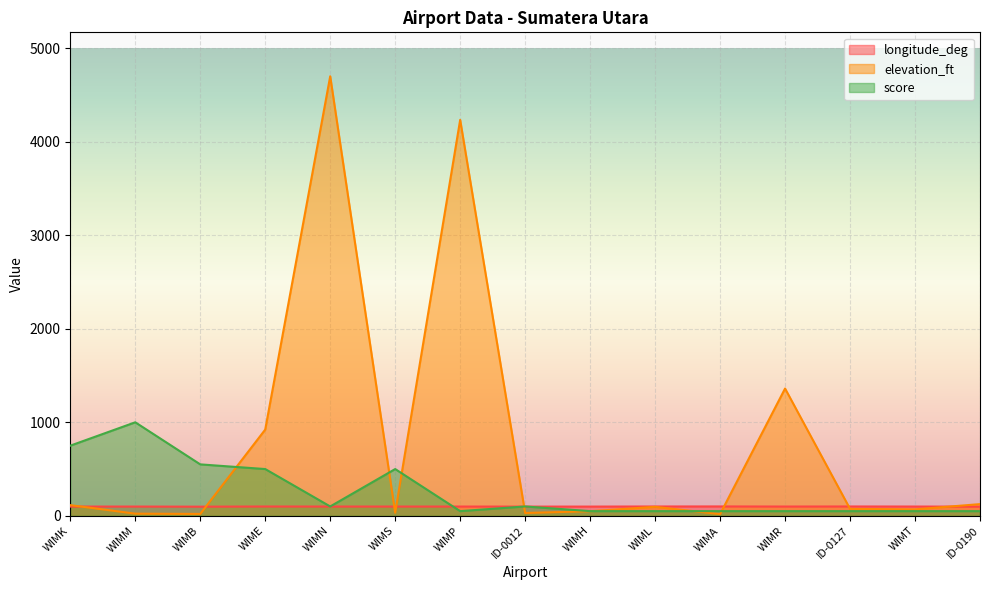

At which category does longitude_deg reach its first local valley?

WIMB